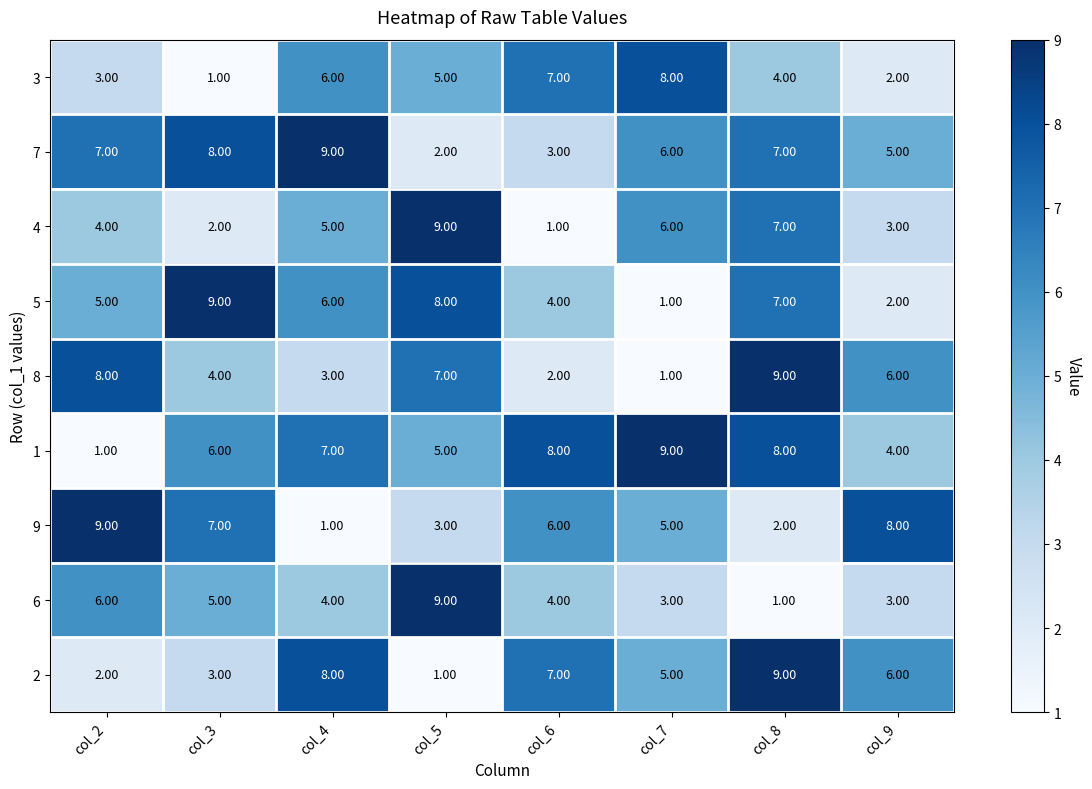

List the labels in order of 4 value, largest first.

col_5, col_8, col_7, col_4, col_2, col_9, col_3, col_6